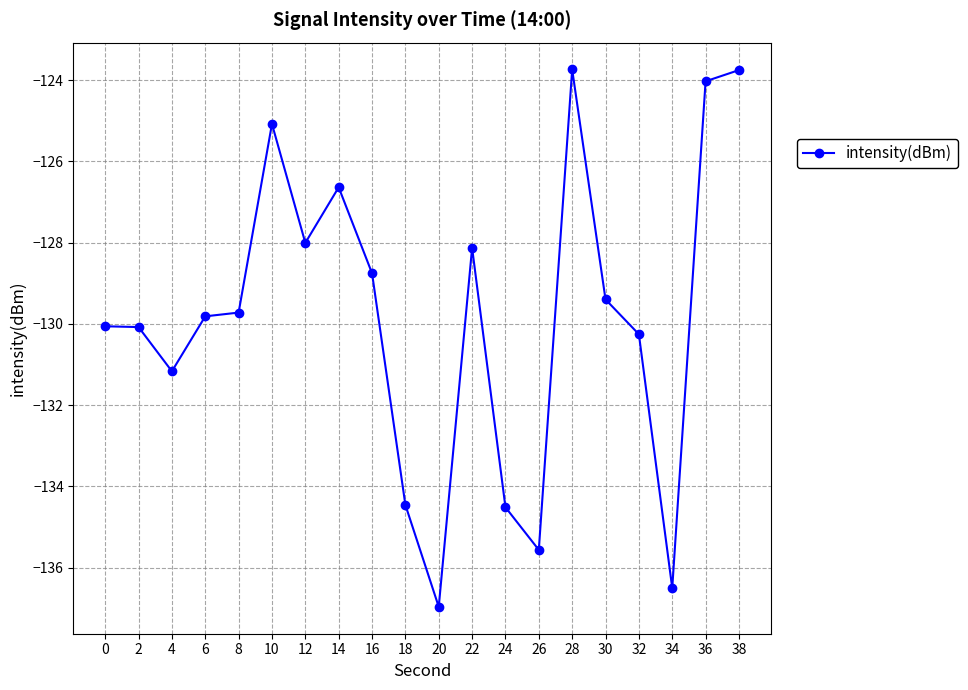

At which category does the data reach its first local valley?

4